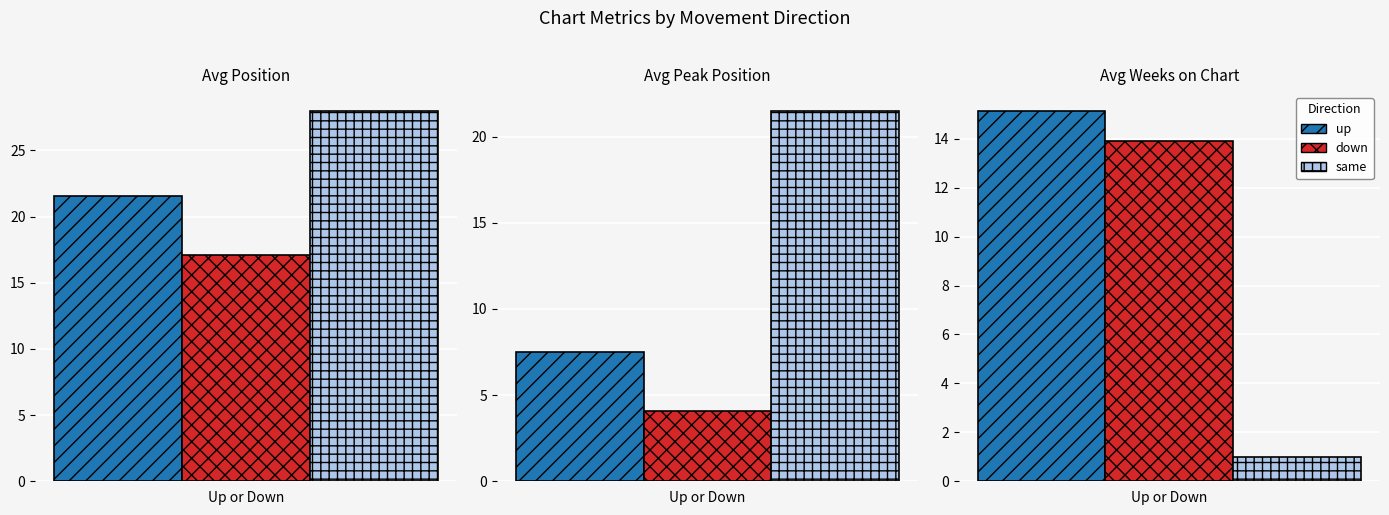

What is the value of the same bar at the 2nd from the left?

21.5